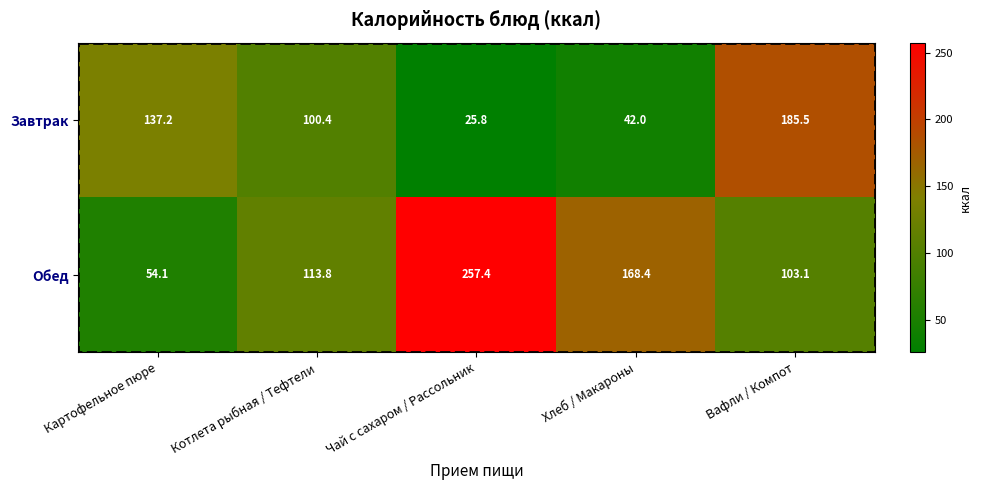

Rank the series by their average value, from lowest to highest.

Завтрак, Обед